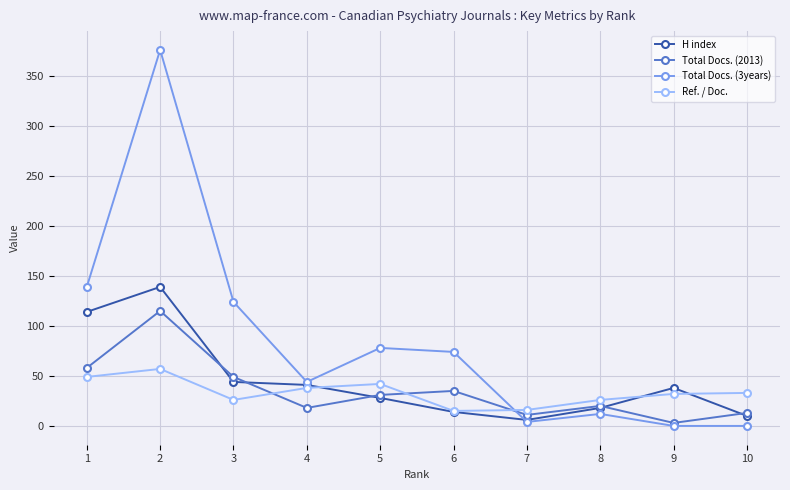

How many data points in H index are less than 38?

5